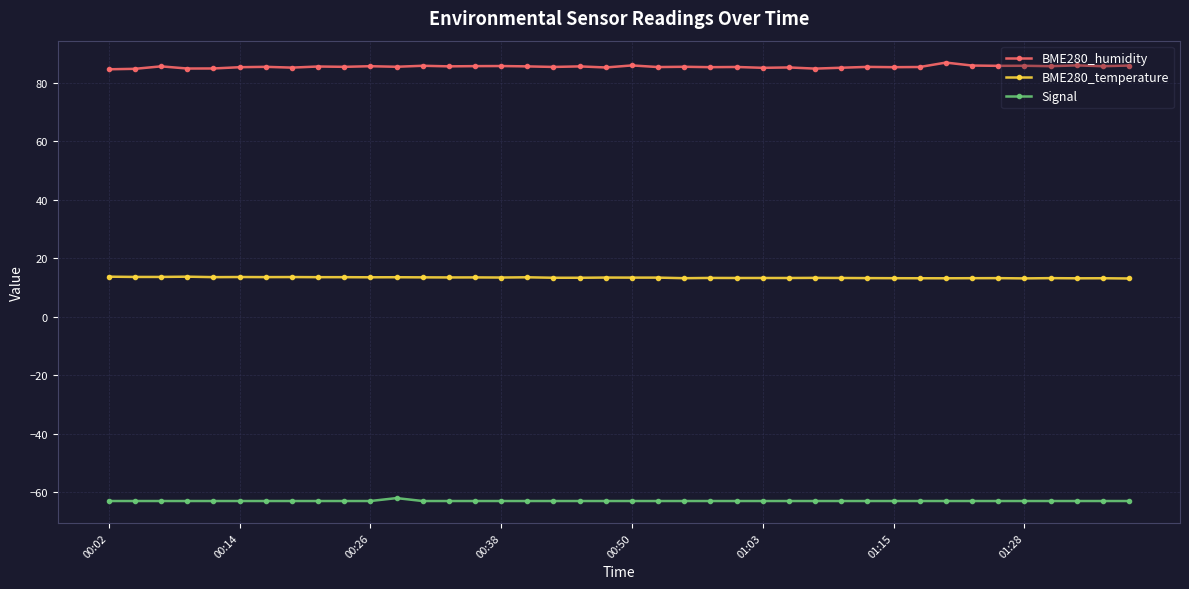

At how many categories does at least one series exceed 42?

40